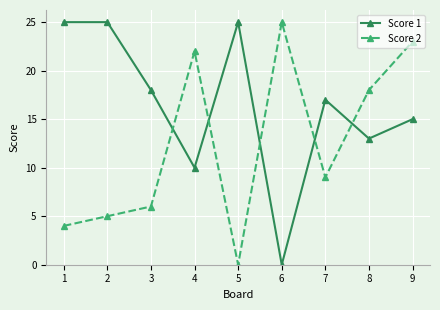

Which series changed the most between 3 and 5?

Score 1